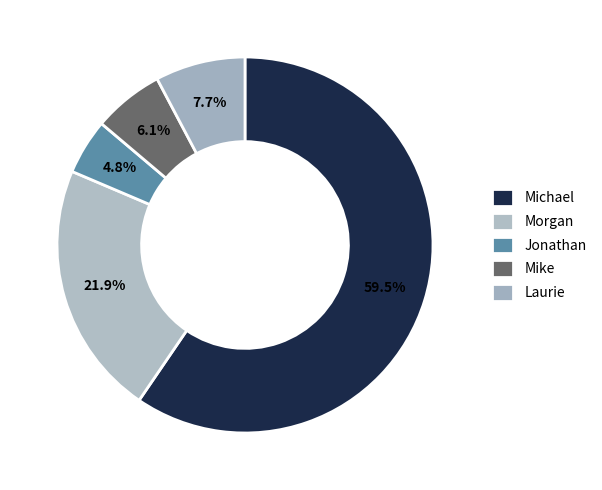

How many segments does this pie chart have?

5